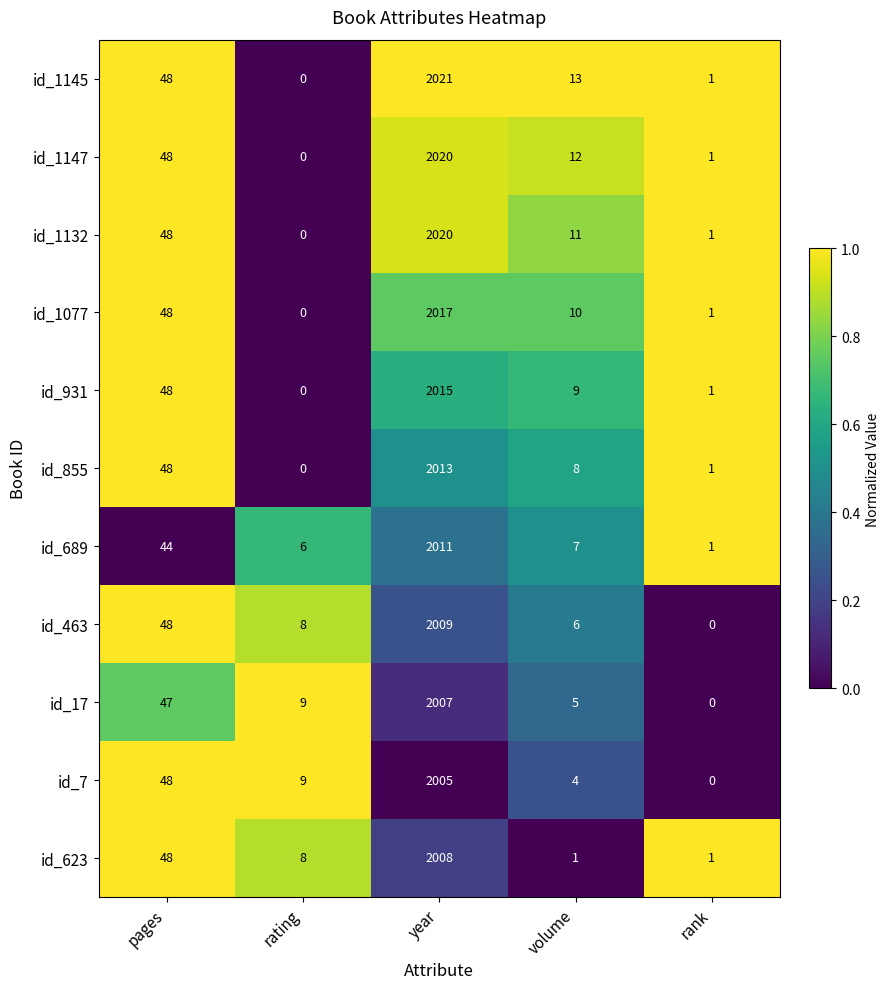

What is the difference between the second highest and minimum values in the id_931 series?

48